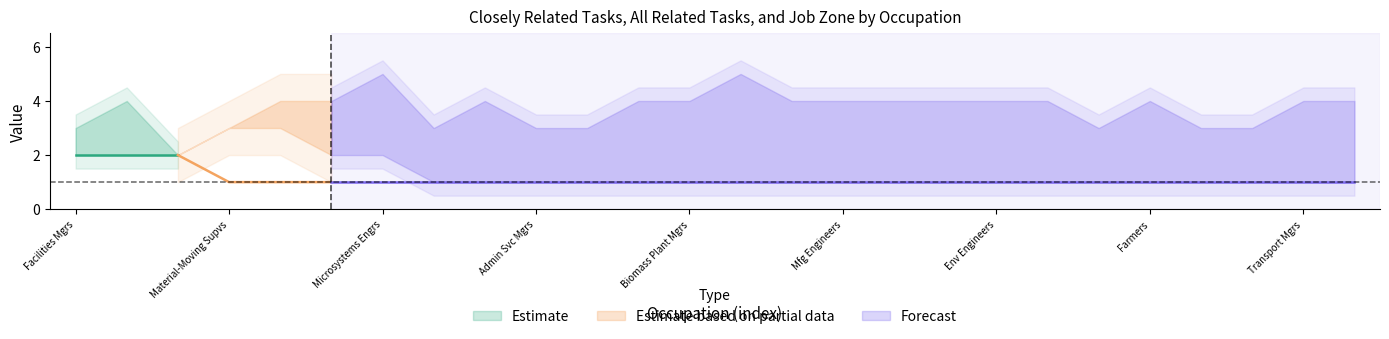

What is the label of the 3rd point from the right?

23